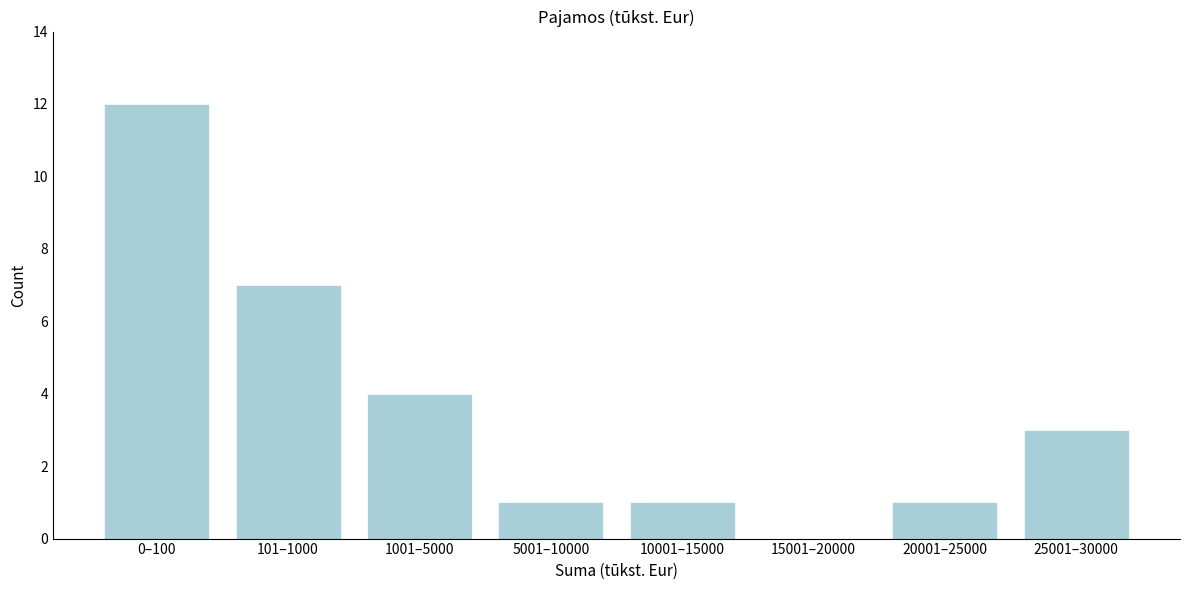

Reading left to right, what are all the values shown in this chart?

0–100=12	101–1000=7	1001–5000=4	5001–10000=1	10001–15000=1	15001–20000=0	20001–25000=1	25001–30000=3